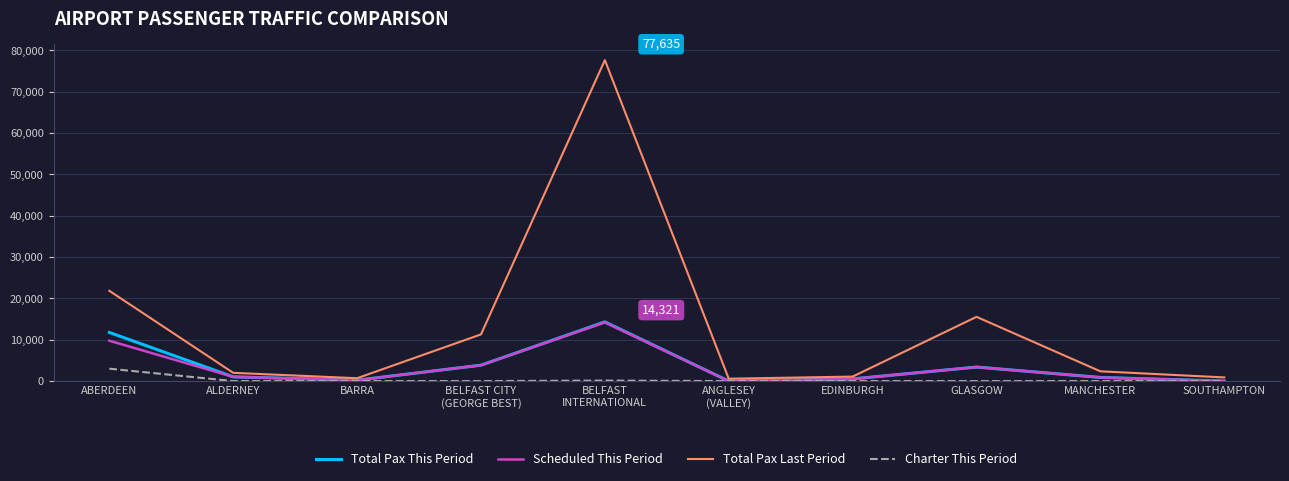

The Total Pax This Period series shows 4470 at ABERDEEN. True or false?

False